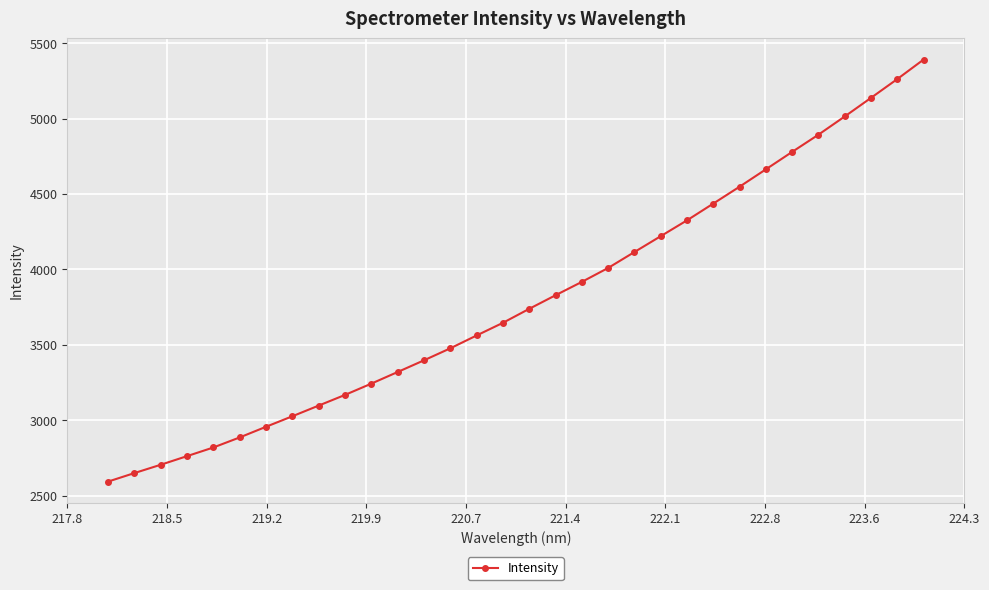

What is the sum of all values?

121609.5